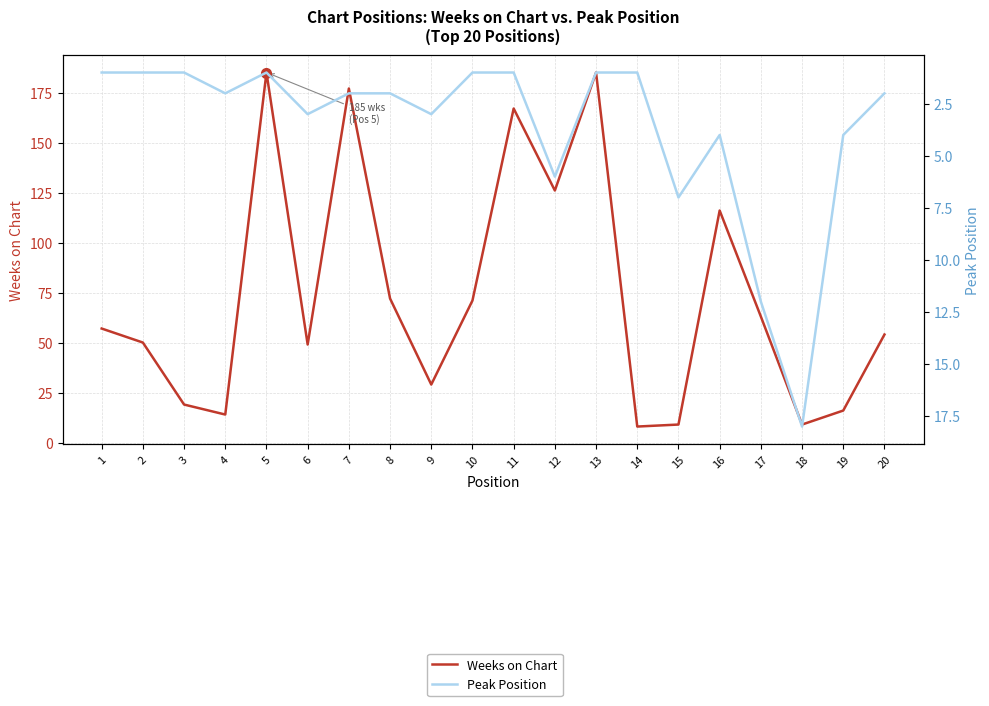

List the labels in order of Peak Position value, largest first.

18, 17, 15, 12, 16, 19, 6, 9, 4, 7, 8, 20, 1, 2, 3, 5, 10, 11, 13, 14